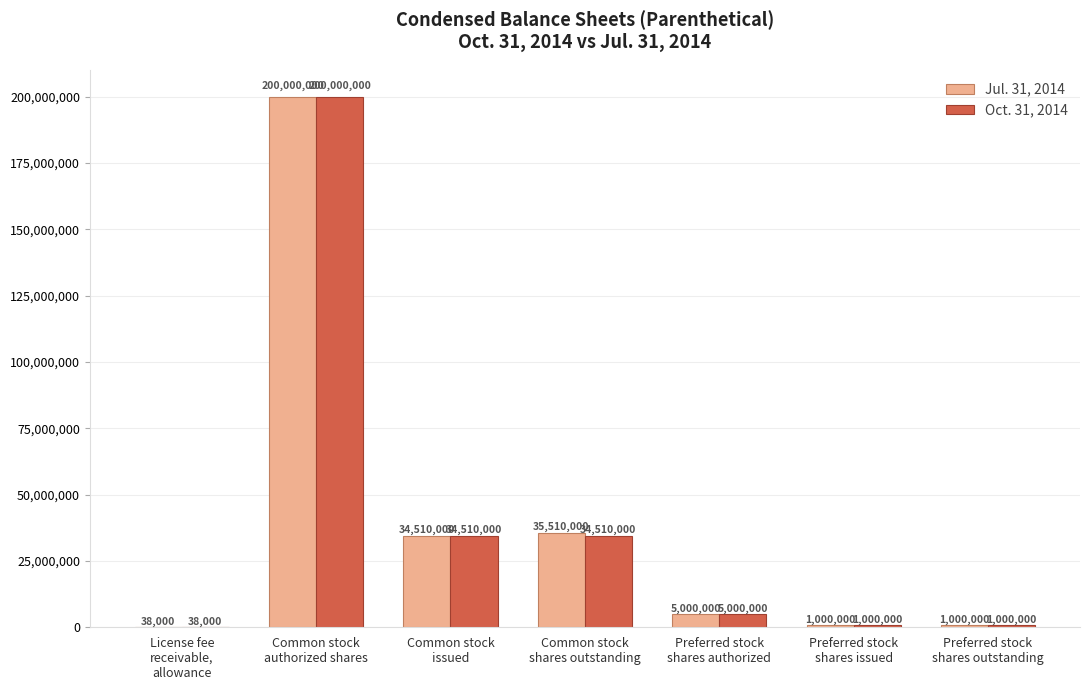

Which series has the largest total across all categories?

Jul. 31, 2014